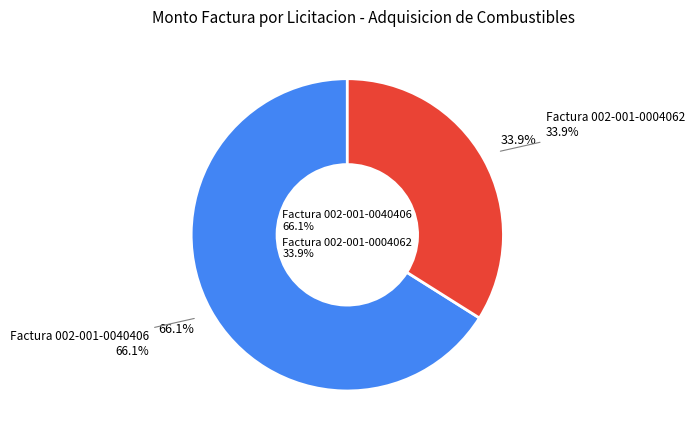

Is it true that Factura 002-001-0004062 is 22% of the pie?

False